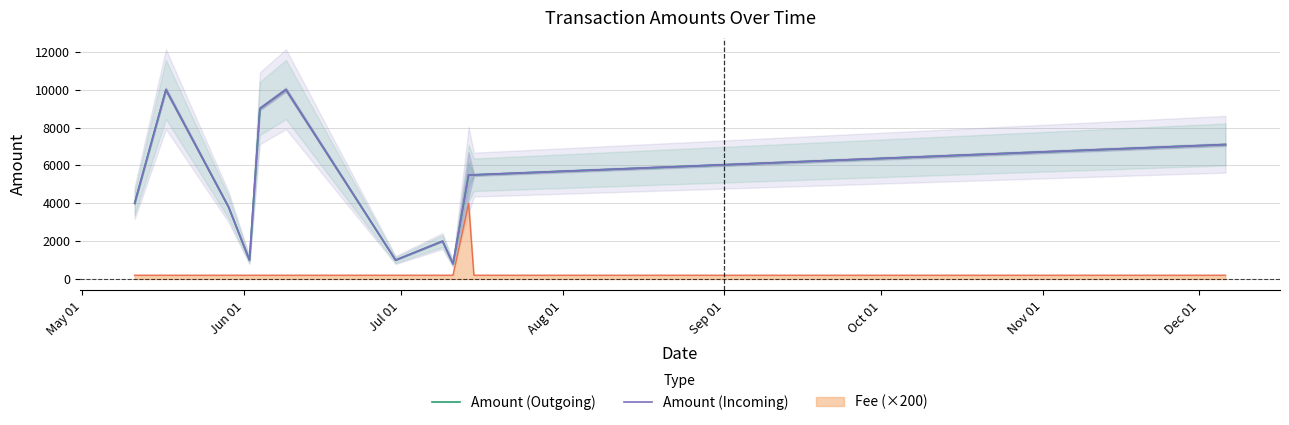

How many categories are shown in the chart?

12